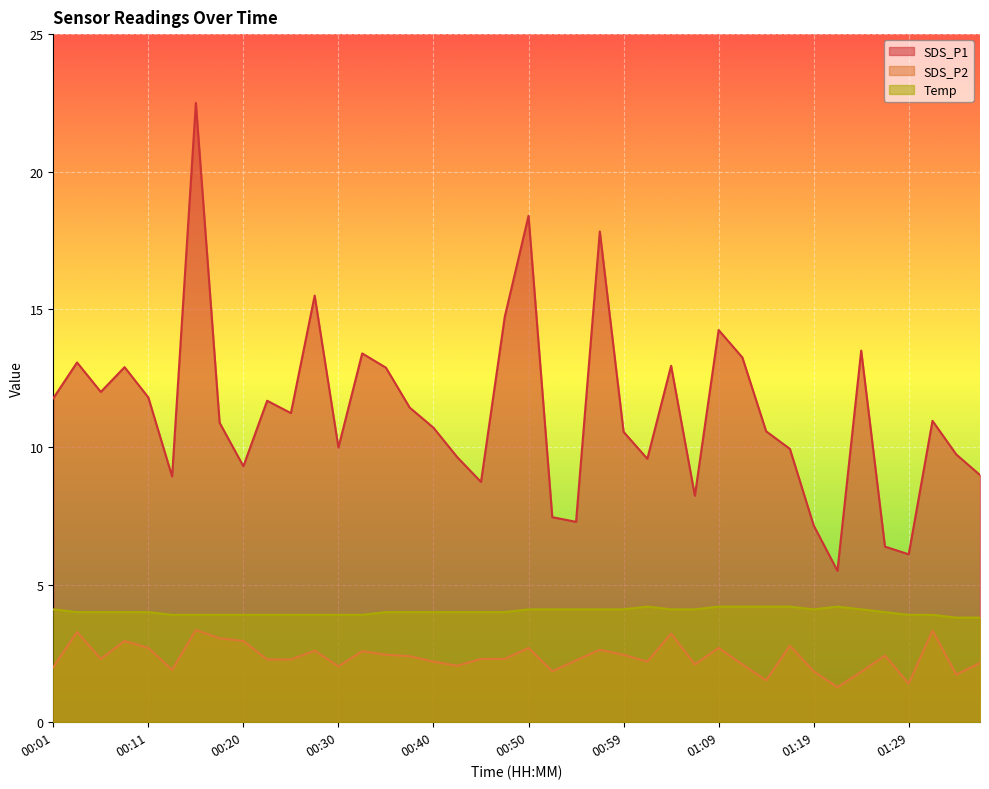

In SDS_P1, how many points are lower than both neighbors (excluding endpoints)?

11